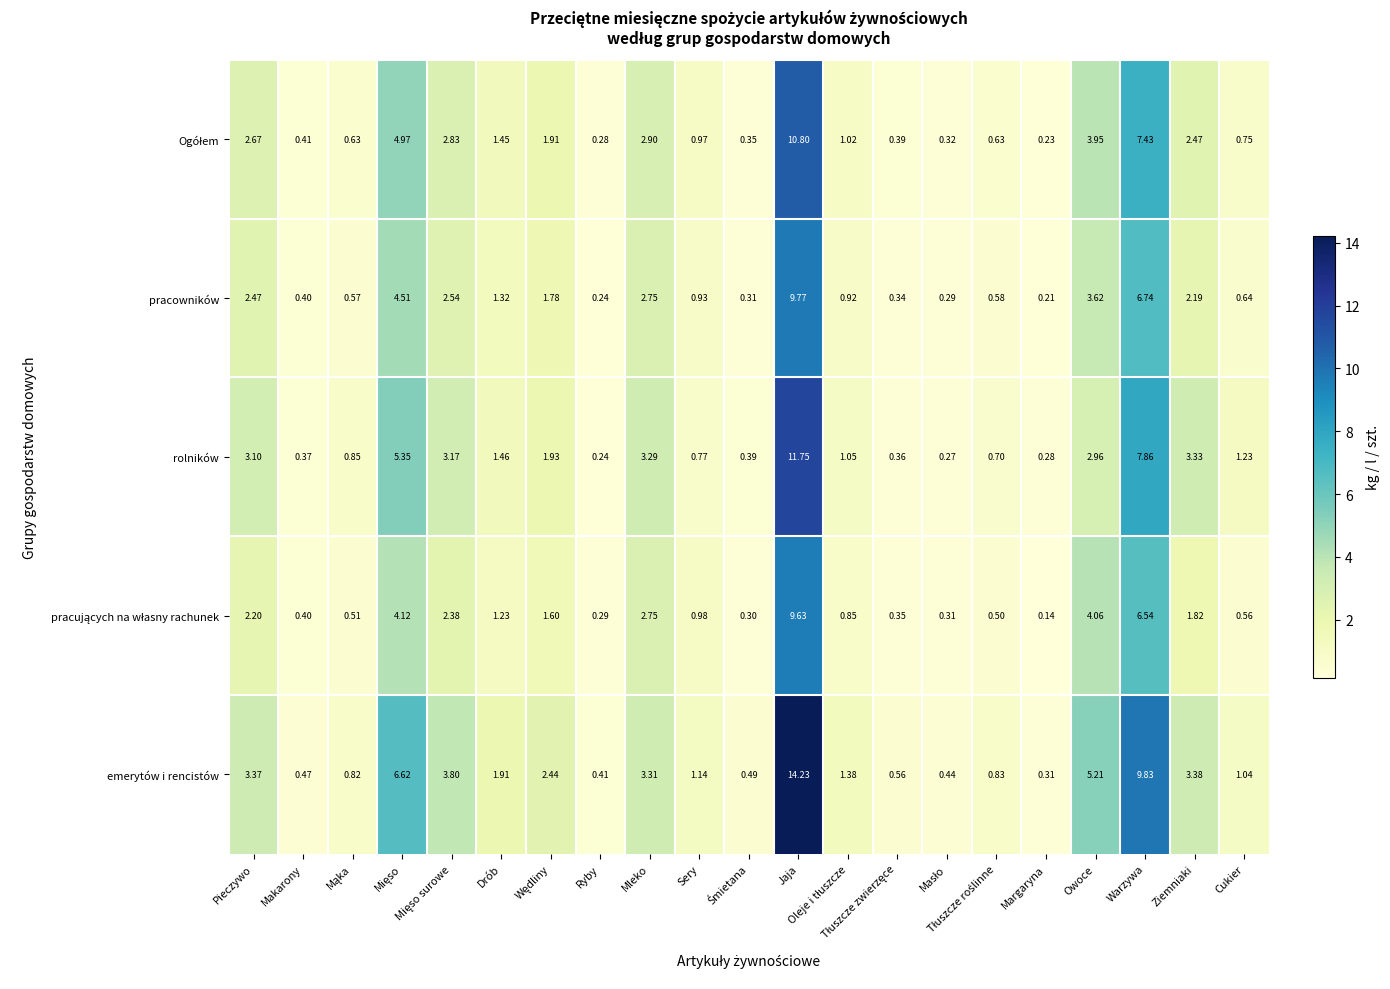

What is the greatest value displayed?

14.2